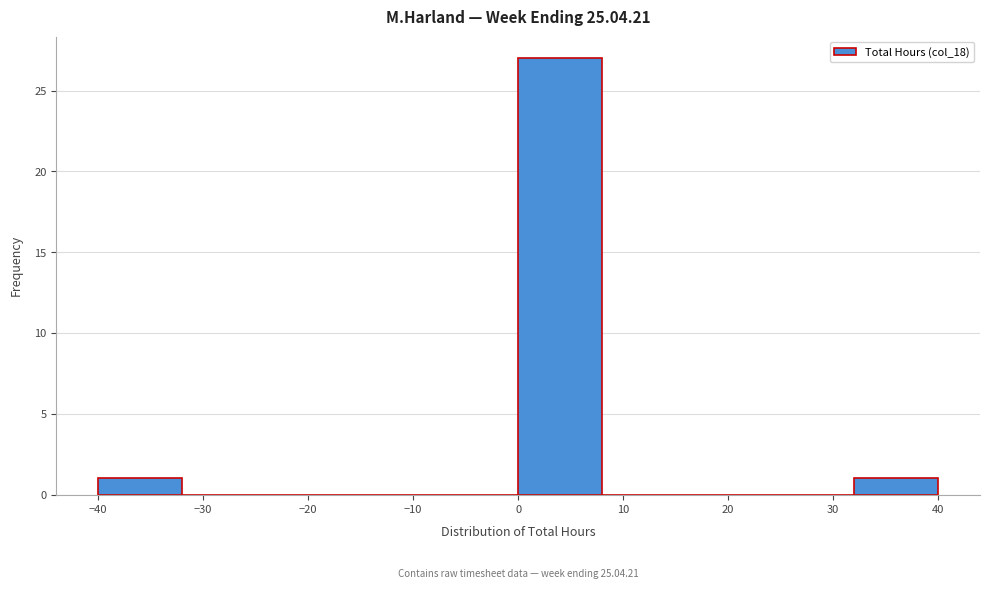

Over which range of the x-axis is the bar tallest?

0 to 8